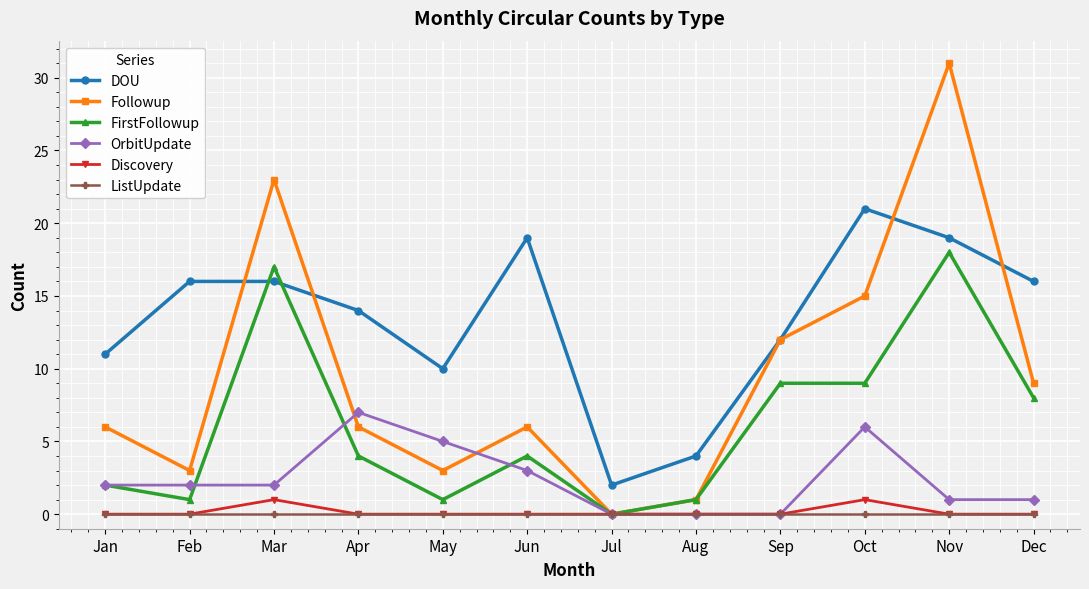

Reading right to left, list all the values displayed in this chart.

DOU: Dec=16	Nov=19	Oct=21	Sep=12	Aug=4	Jul=2	Jun=19	May=10	Apr=14	Mar=16	Feb=16	Jan=11
Followup: Dec=9	Nov=31	Oct=15	Sep=12	Aug=1	Jul=0	Jun=6	May=3	Apr=6	Mar=23	Feb=3	Jan=6
FirstFollowup: Dec=8	Nov=18	Oct=9	Sep=9	Aug=1	Jul=0	Jun=4	May=1	Apr=4	Mar=17	Feb=1	Jan=2
OrbitUpdate: Dec=1	Nov=1	Oct=6	Sep=0	Aug=0	Jul=0	Jun=3	May=5	Apr=7	Mar=2	Feb=2	Jan=2
Discovery: Dec=0	Nov=0	Oct=1	Sep=0	Aug=0	Jul=0	Jun=0	May=0	Apr=0	Mar=1	Feb=0	Jan=0
ListUpdate: Dec=0	Nov=0	Oct=0	Sep=0	Aug=0	Jul=0	Jun=0	May=0	Apr=0	Mar=0	Feb=0	Jan=0